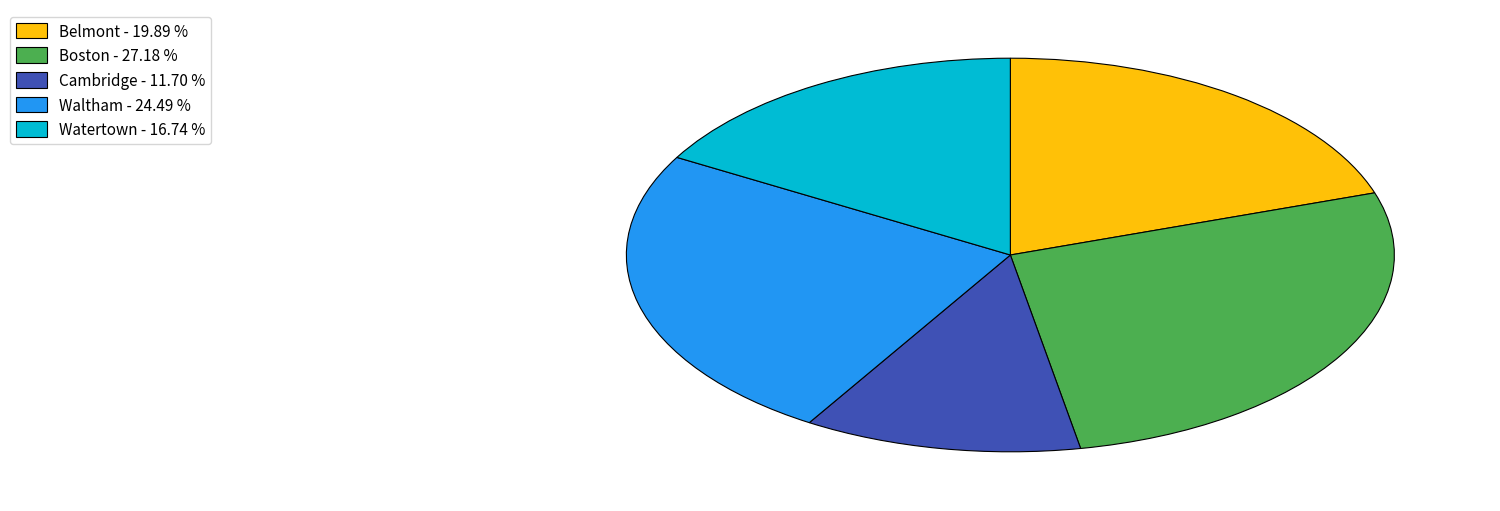

Which category has the biggest portion of the pie?

Boston